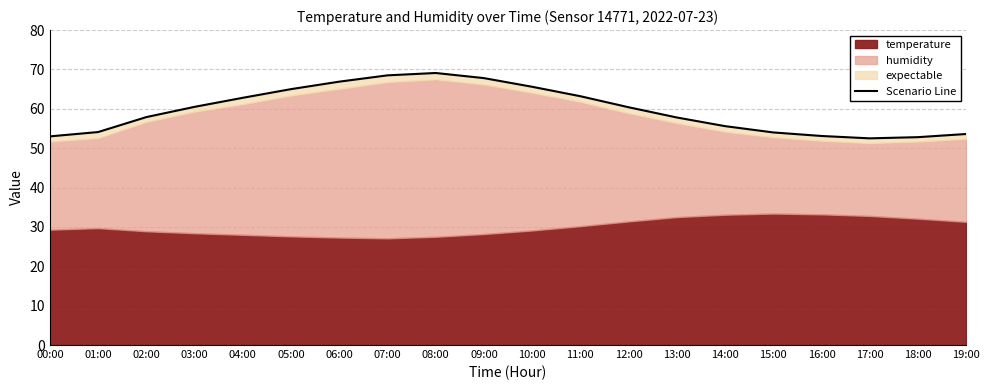

What is the difference between the maximum and minimum values?

16.6